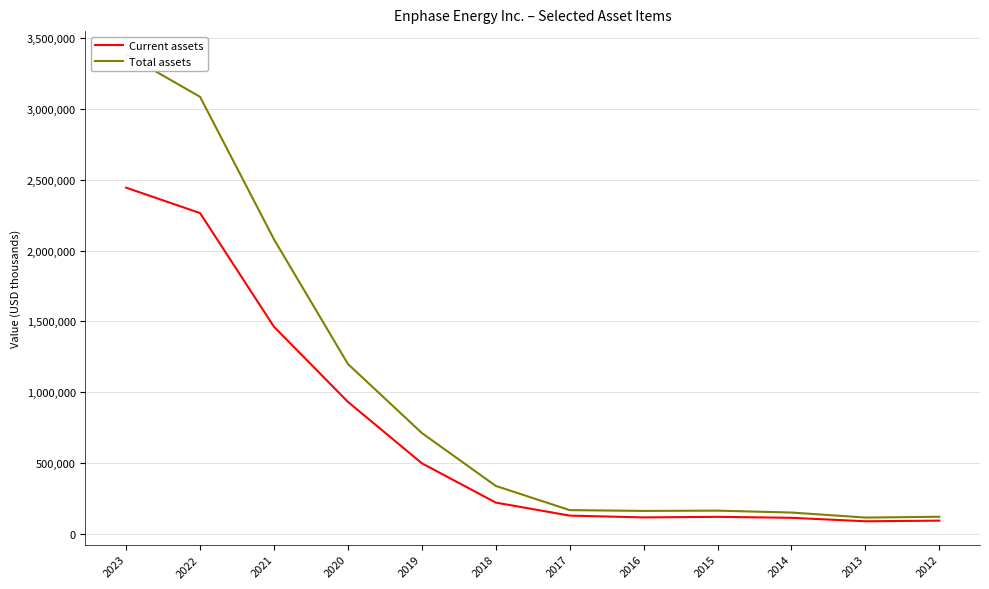

What is the total value across all series at 2016?

281440